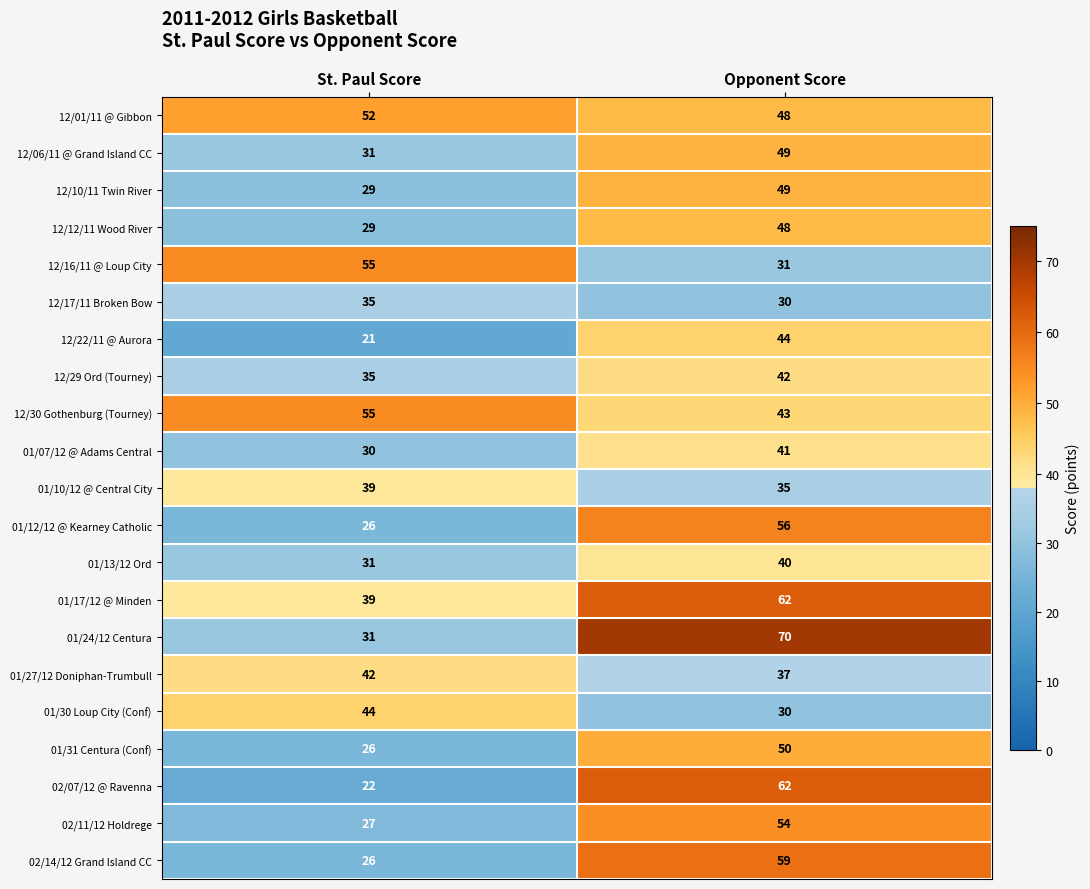

At which label is 12/12/11 Wood River closest to 38?

St. Paul Score